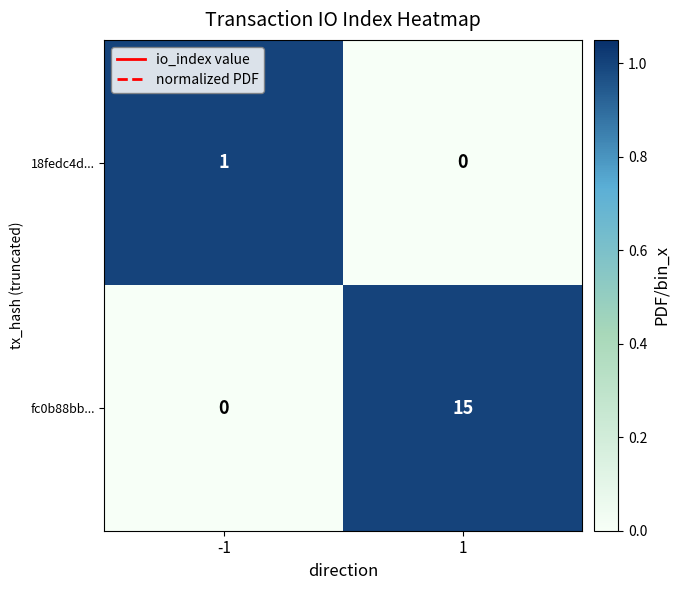

Reading right to left, transcribe all the data shown in this chart.

18fedc4d...: 0	1
fc0b88bb...: 15	0